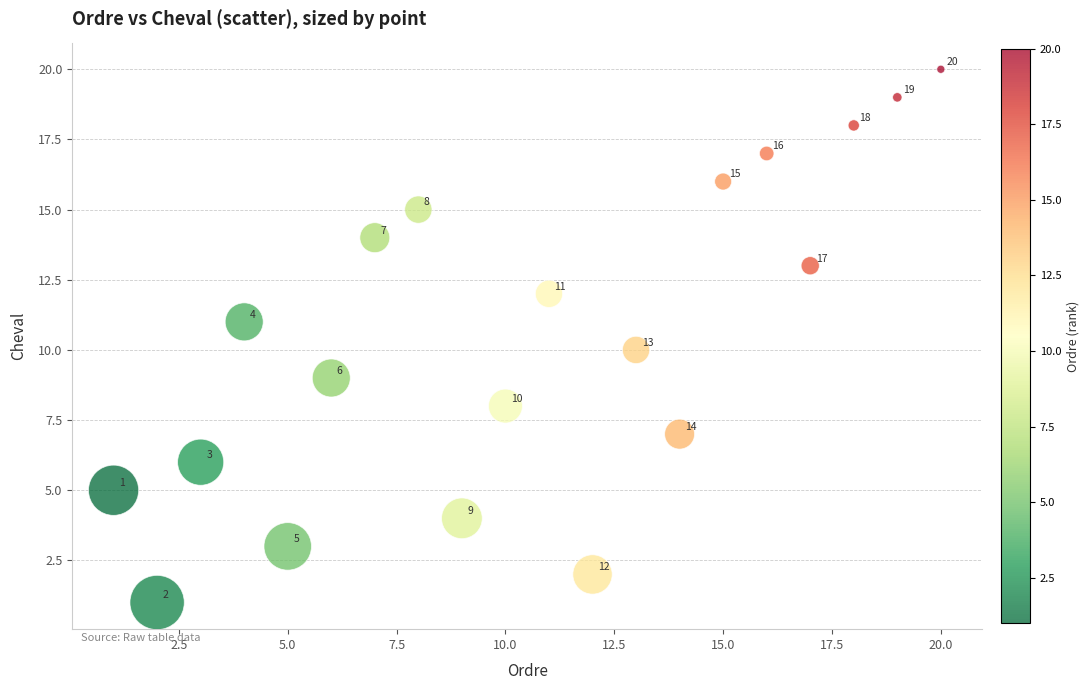

What is the range of X values (max minus min)?

19